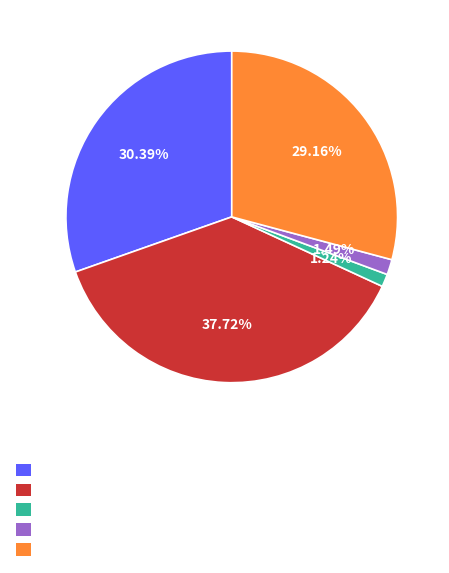

Is there any slice that represents more than half of the pie?

No